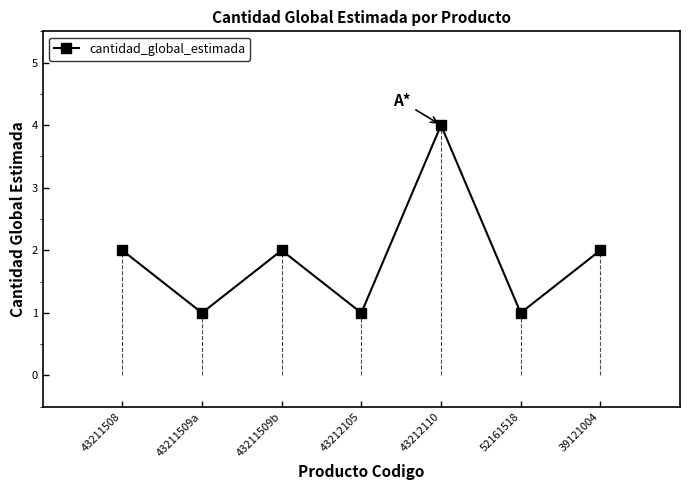

Which label corresponds to the largest value in the chart?

43212110